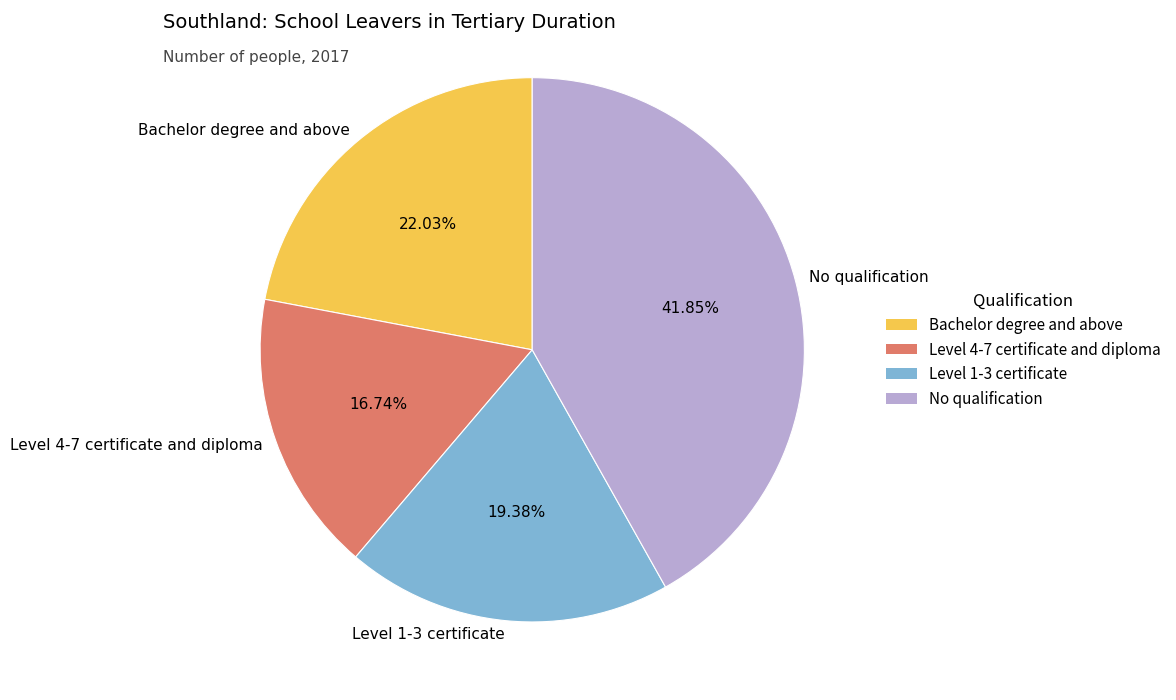

Does Level 4-7 certificate and diploma account for over 50% of the chart?

No